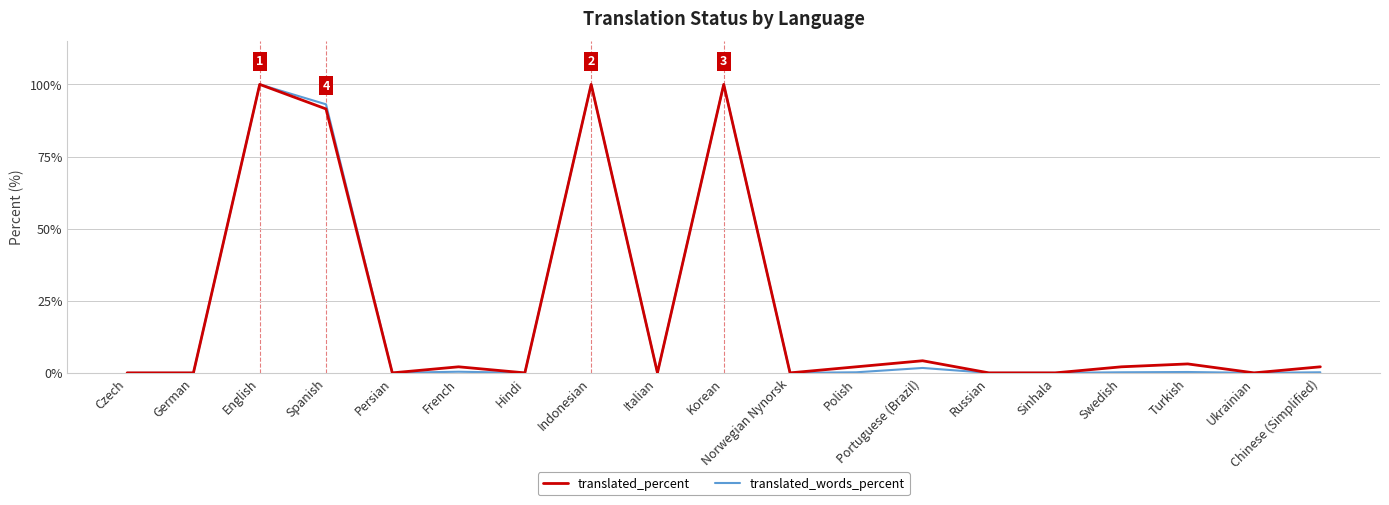

True or false: translated_words_percent has a value of 0.0 at Sinhala.

True